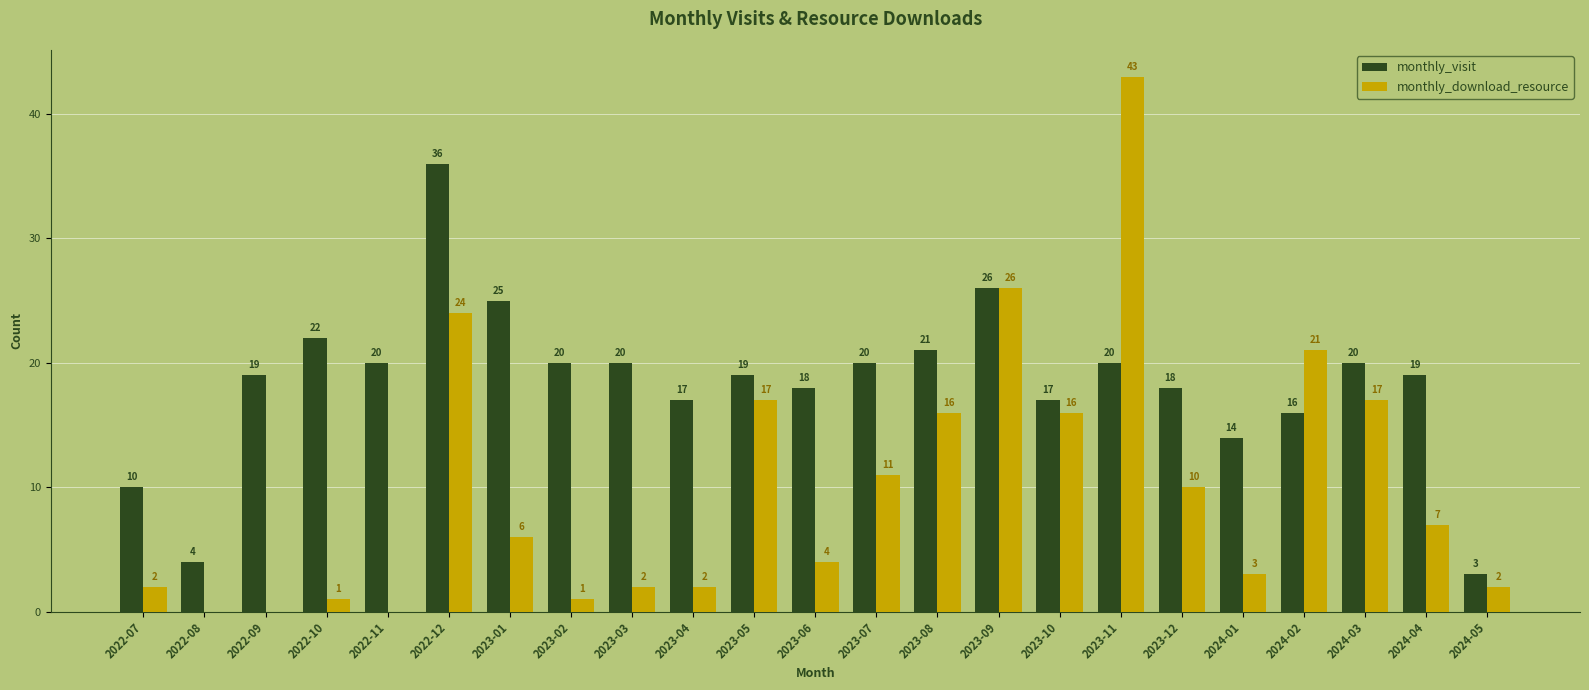

How many groups of bars are there?

23